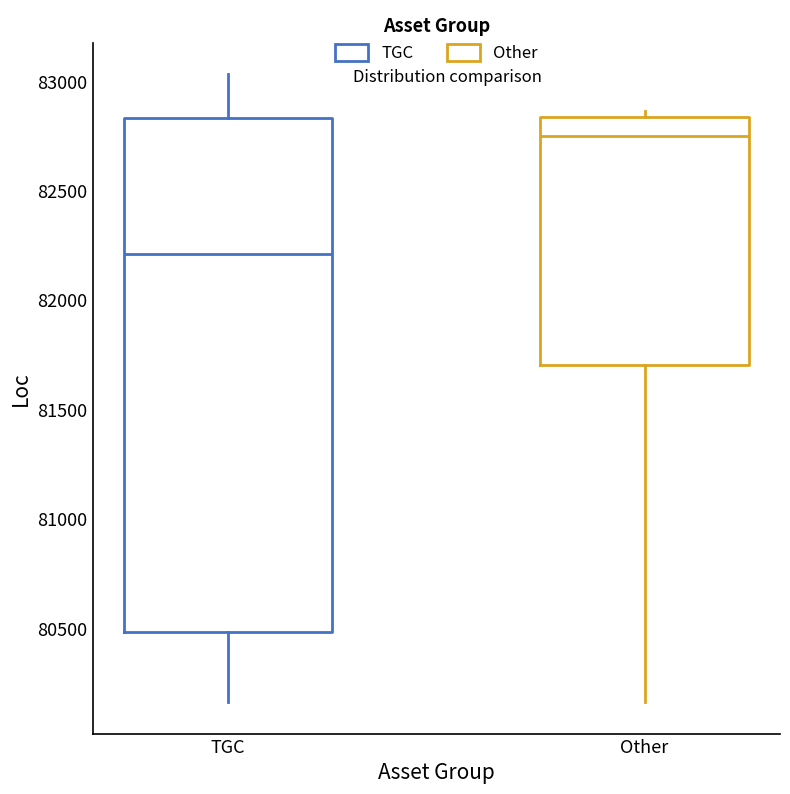

Reading left to right, transcribe this box plot: for each box, give where its median line is, the range the box spans, and where its two whiskers end, as read against the y-axis. The values are not printed on the chart, so give them approximately, as read against the axis.

TGC: median 82200, box 80500 to 82850, whiskers 80150 to 83050
Other: median 82750, box 81700 to 82850, whiskers 80150 to 82850 (just above the box's upper edge)